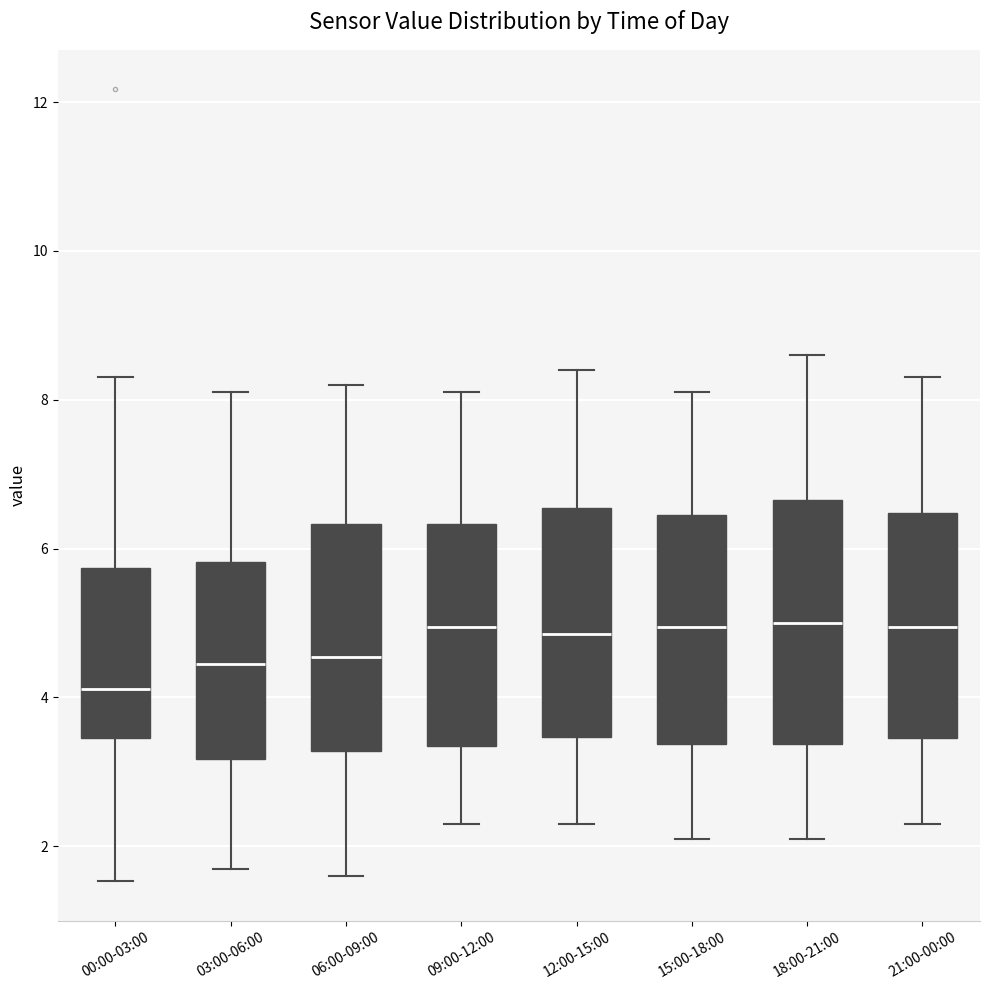

Which box's median line is the lowest?

00:00-03:00